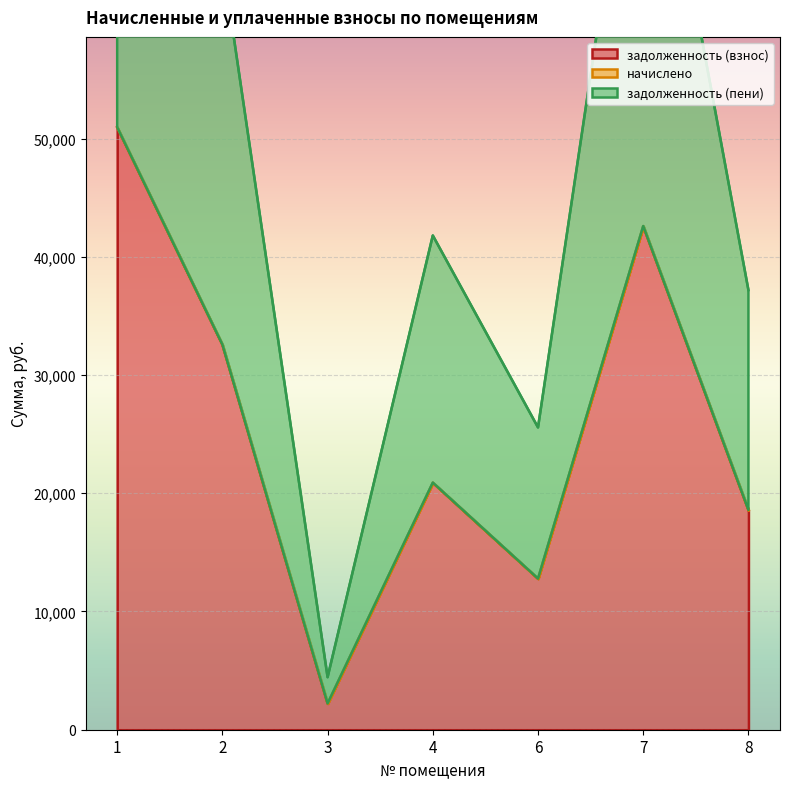

What is the sum of all задолженность (взнос) values?

180630.4